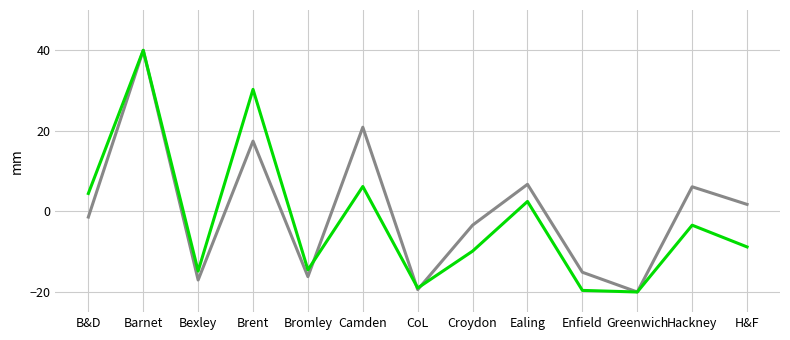

What is the minimum value shown in the chart?

-20.0